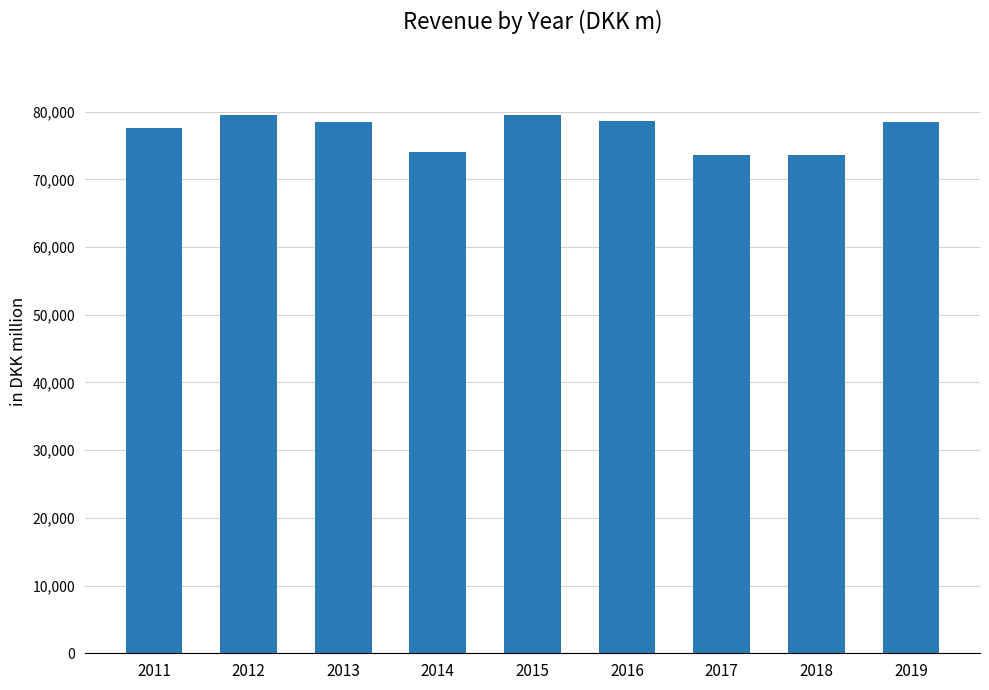

What is the value of the 2nd bar from the left?

79454